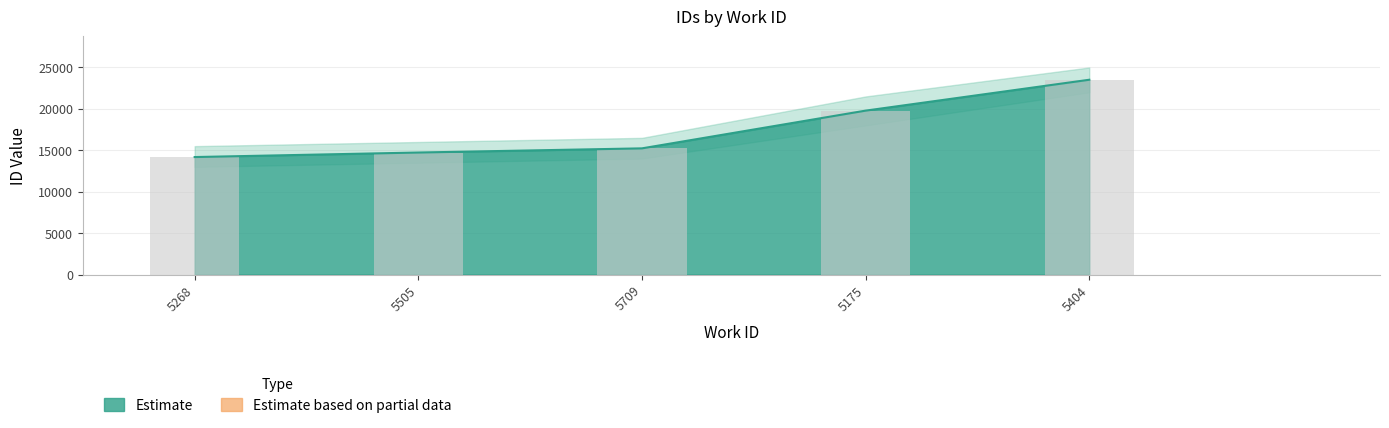

What is the difference between the maximum and minimum values?

9334